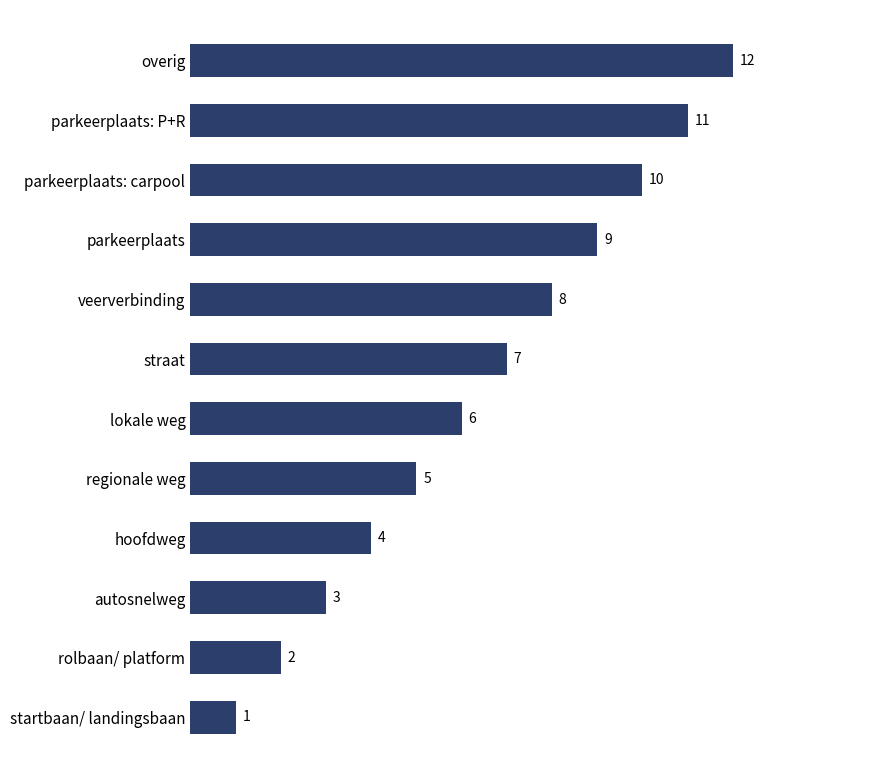

True or false: the data shows 2 at rolbaan/ platform.

True